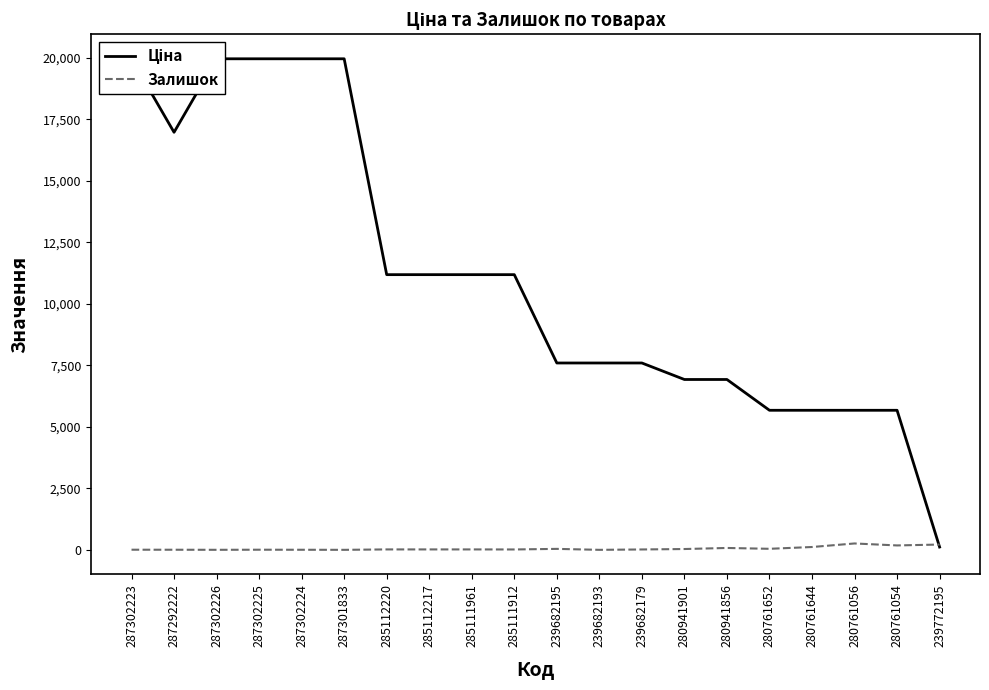

What is the total value across all series at 287302223?

19969.2